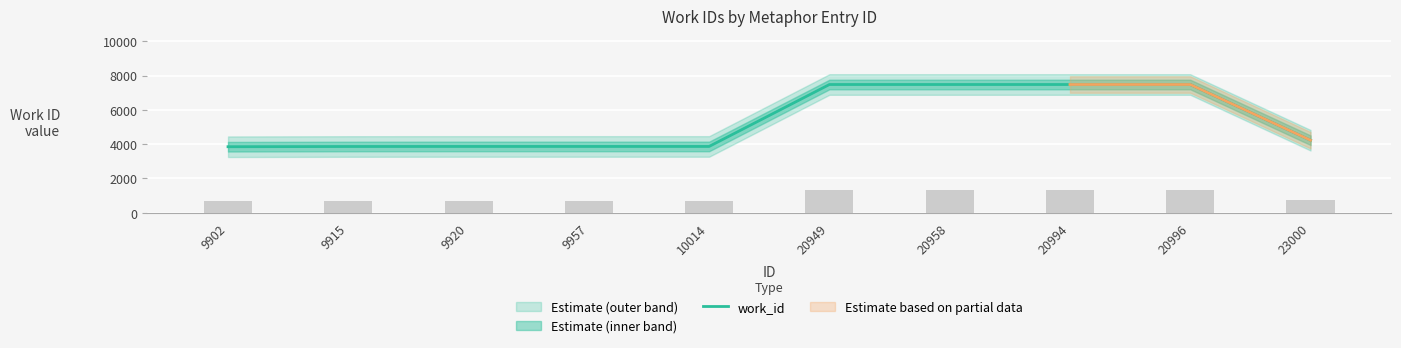

What is the difference between the second highest and minimum values?

3626